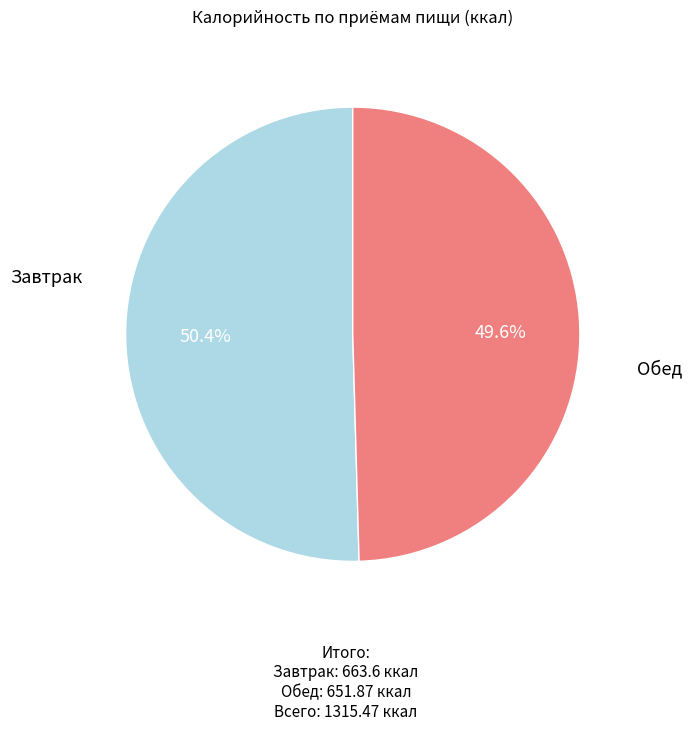

Does any single category account for the majority?

Yes